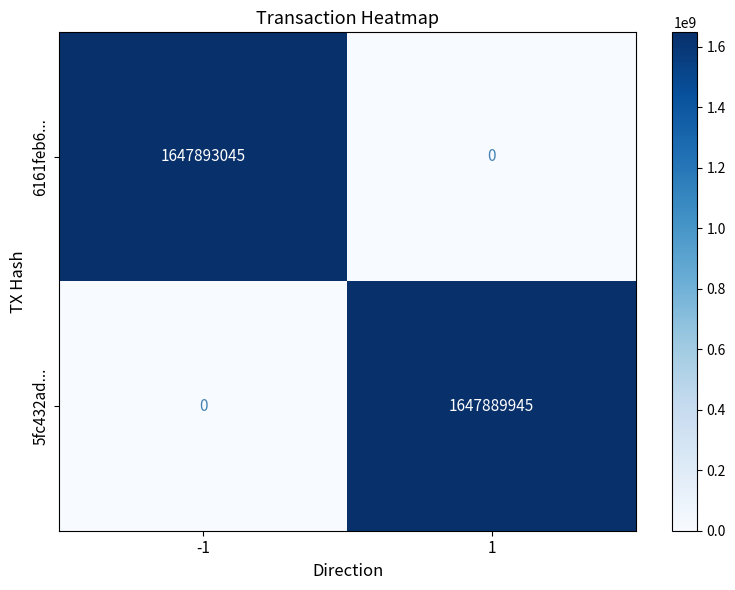

Reading right to left, what are all the values shown in this chart?

6161feb6...: 0	1647893045
5fc432ad...: 1647889945	0